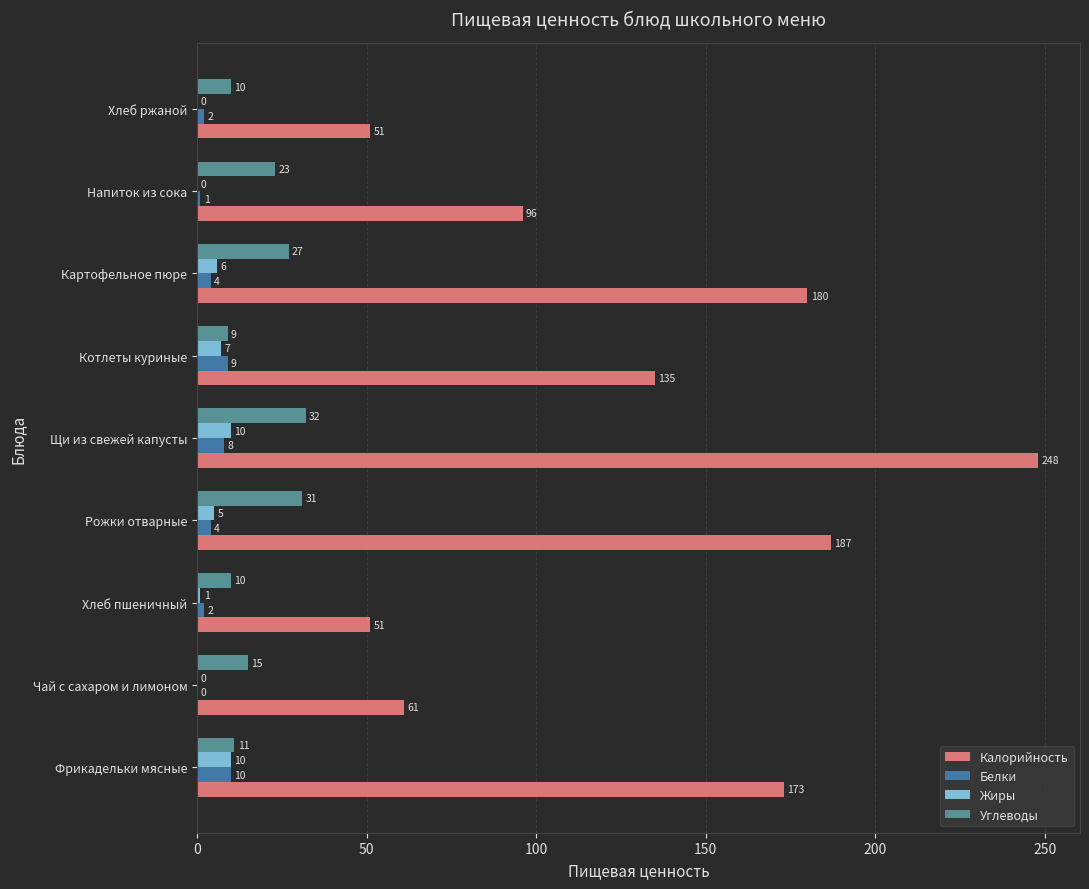

True or false: Калорийность has a value of 51 at Хлеб пшеничный.

True